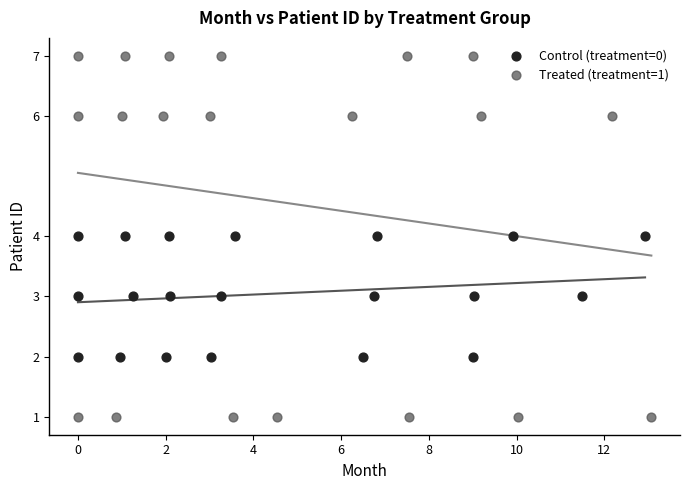

Which series has the widest spread of Y values?

Treated (treatment=1)